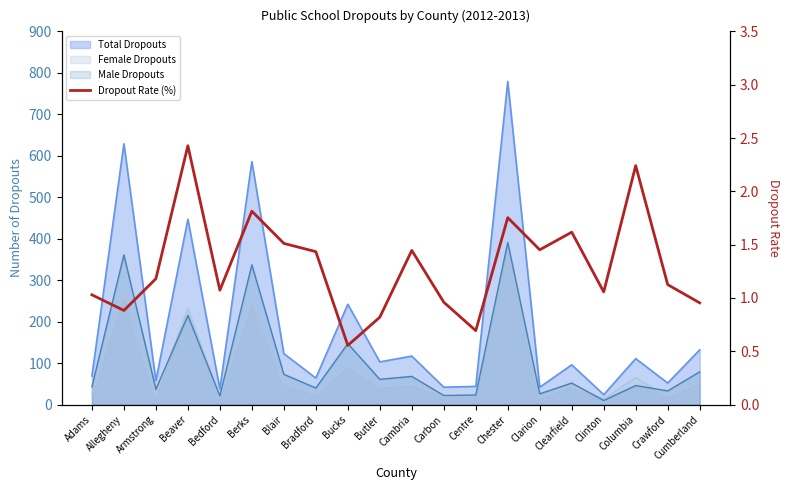

What is the change in value from Beaver to Bradford?

-1.0